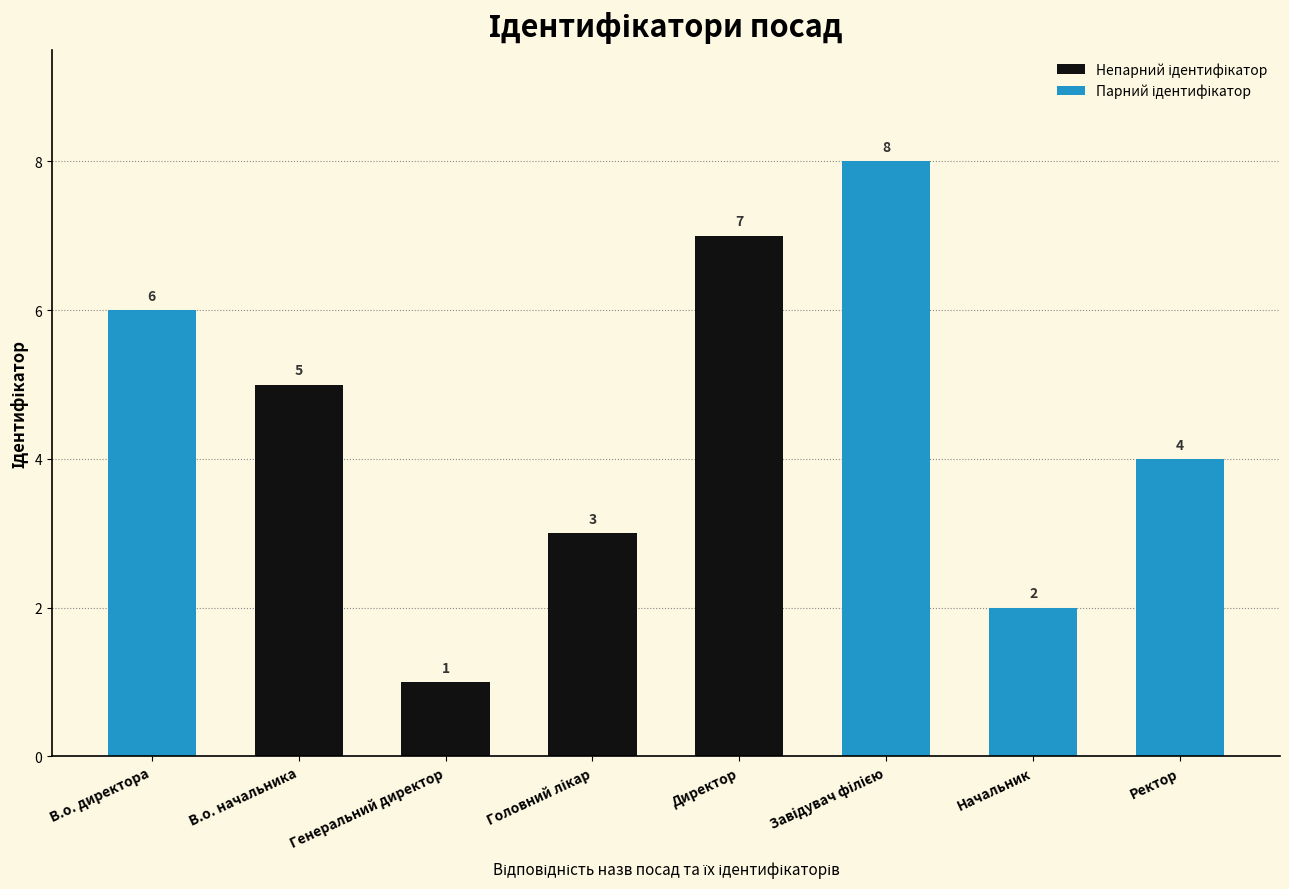

Are the bars grouped side by side (vs. stacked)?

Yes